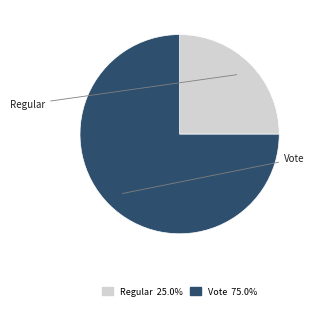

Is there a majority slice in this chart?

Yes